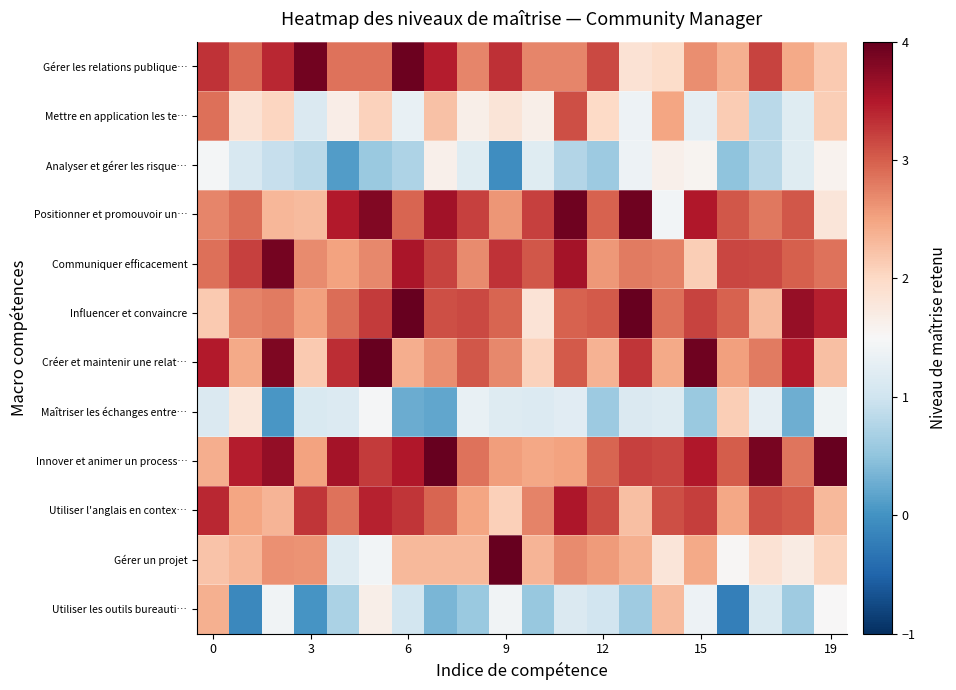

Reading left to right, what are all the values shown in this chart?

Gérer les relations publique…: 3.3	2.9	3.4	3.9	2.9	2.9	3.9	3.5	2.7	3.3	2.7	2.7	3.1	1.9	2.0	2.7	2.4	3.2	2.5	2.2
Mettre en application les te…: 2.9	1.9	2.0	1.1	1.7	2.1	1.3	2.2	1.6	1.8	1.6	3.1	2.0	1.4	2.5	1.3	2.1	0.8	1.2	2.1
Analyser et gérer les risque…: 1.4	1.1	0.9	0.8	0.1	0.6	0.7	1.6	1.2	-0.1	1.2	0.8	0.6	1.4	1.6	1.6	0.5	0.8	1.2	1.6
Positionner et promouvoir un…: 2.7	2.9	2.3	2.3	3.5	3.8	3.0	3.6	3.2	2.6	3.2	3.9	3.0	3.9	1.4	3.5	3.1	2.8	3.1	1.8
Communiquer efficacement: 2.9	3.2	3.9	2.7	2.5	2.7	3.5	3.2	2.7	3.3	3.1	3.6	2.6	2.8	2.8	2.1	3.2	3.2	3.0	2.9
Influencer et convaincre: 2.2	2.7	2.8	2.5	2.9	3.2	4.1	3.1	3.2	3.0	1.8	3.0	3.0	4.5	2.9	3.2	3.0	2.3	3.7	3.5
Créer et maintenir une relat…: 3.5	2.5	3.8	2.2	3.4	4.3	2.4	2.7	3.1	2.7	2.1	3.0	2.4	3.3	2.4	3.9	2.5	2.8	3.5	2.3
Maîtriser les échanges entre…: 1.1	1.8	0.0	1.1	1.2	1.5	0.3	0.2	1.3	1.2	1.2	1.2	0.6	1.1	1.2	0.6	2.1	1.3	0.3	1.4
Innover et animer un process…: 2.4	3.5	3.7	2.5	3.6	3.2	3.5	4.1	2.9	2.5	2.5	2.5	3.0	3.2	3.2	3.5	3.0	3.9	2.8	4.6
Utiliser l'anglais en contex…: 3.4	2.5	2.4	3.3	2.9	3.4	3.3	3.0	2.5	2.1	2.7	3.5	3.1	2.3	3.1	3.2	2.5	3.1	3.0	2.3
Gérer un projet: 2.2	2.3	2.6	2.6	1.2	1.4	2.3	2.3	2.3	4.3	2.3	2.7	2.6	2.4	1.8	2.5	1.5	1.9	1.7	2.0
Utiliser les outils bureauti…: 2.4	-0.1	1.4	0.0	0.7	1.7	1.0	0.4	0.6	1.4	0.6	1.1	1.0	0.6	2.3	1.4	-0.2	1.1	0.6	1.5